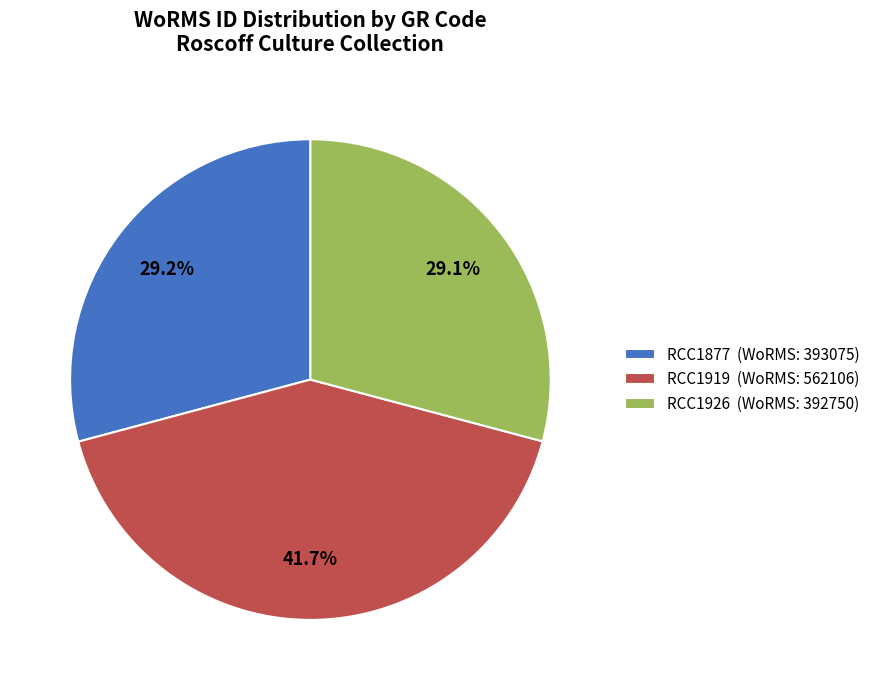

To the nearest percent, what is the average slice percentage?

33%